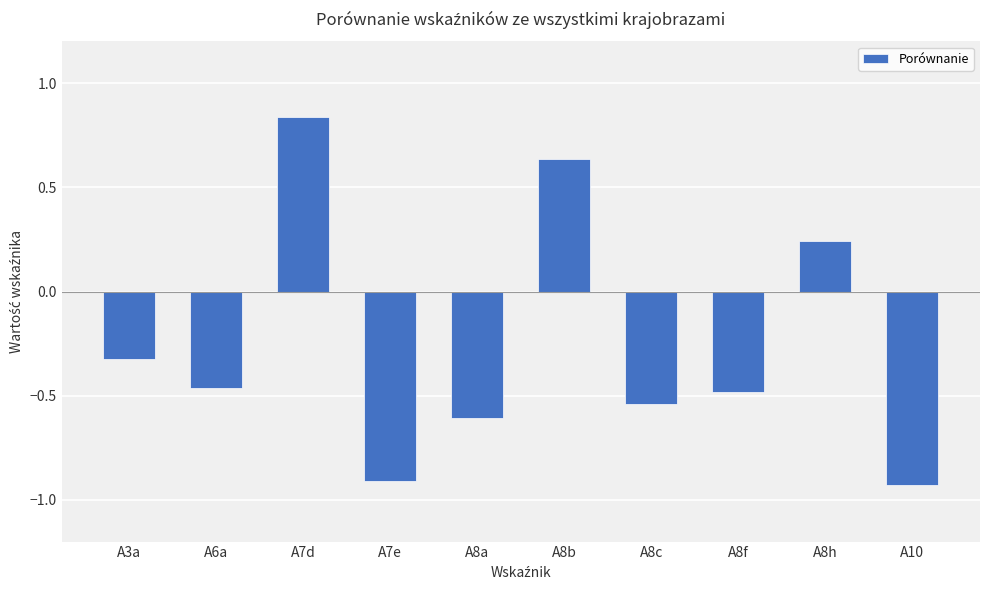

At which label is the value closest to 0?

A8h